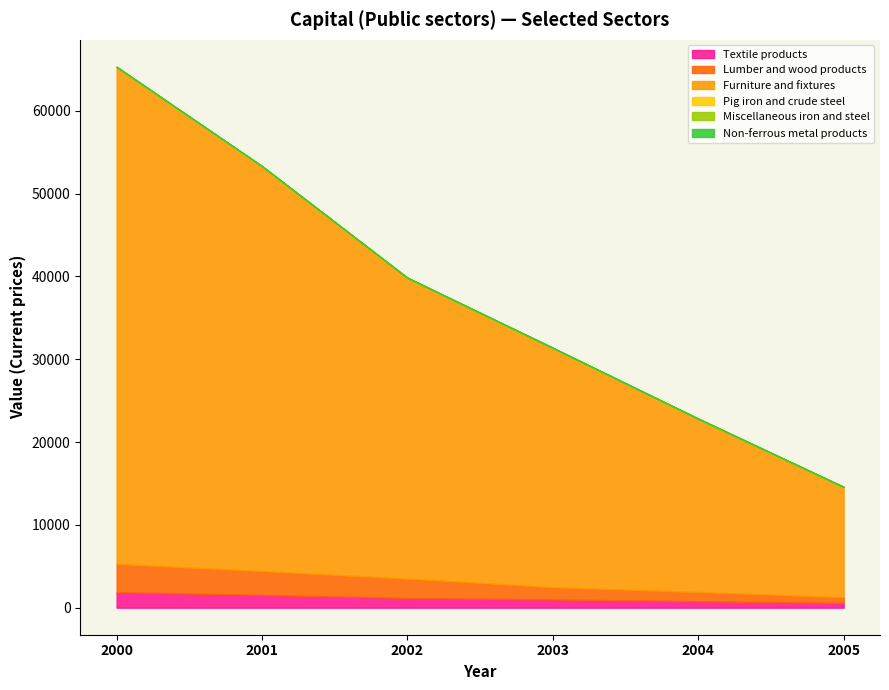

Does the chart have visible grid lines?

No